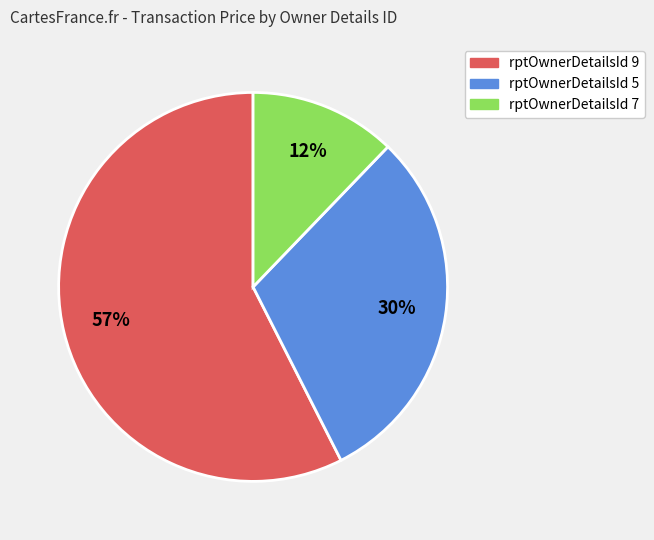

To the nearest percent, what is the average slice percentage?

33%